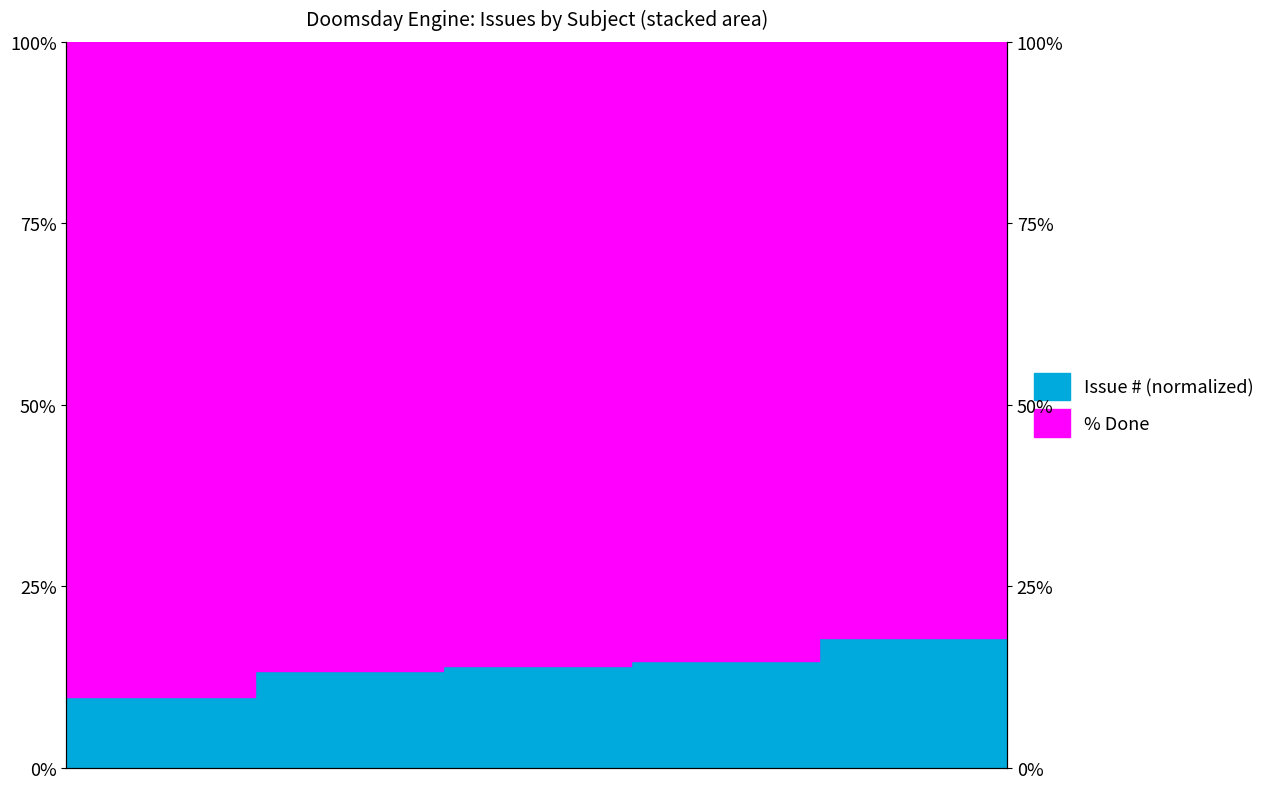

How many data points are above 14?

4